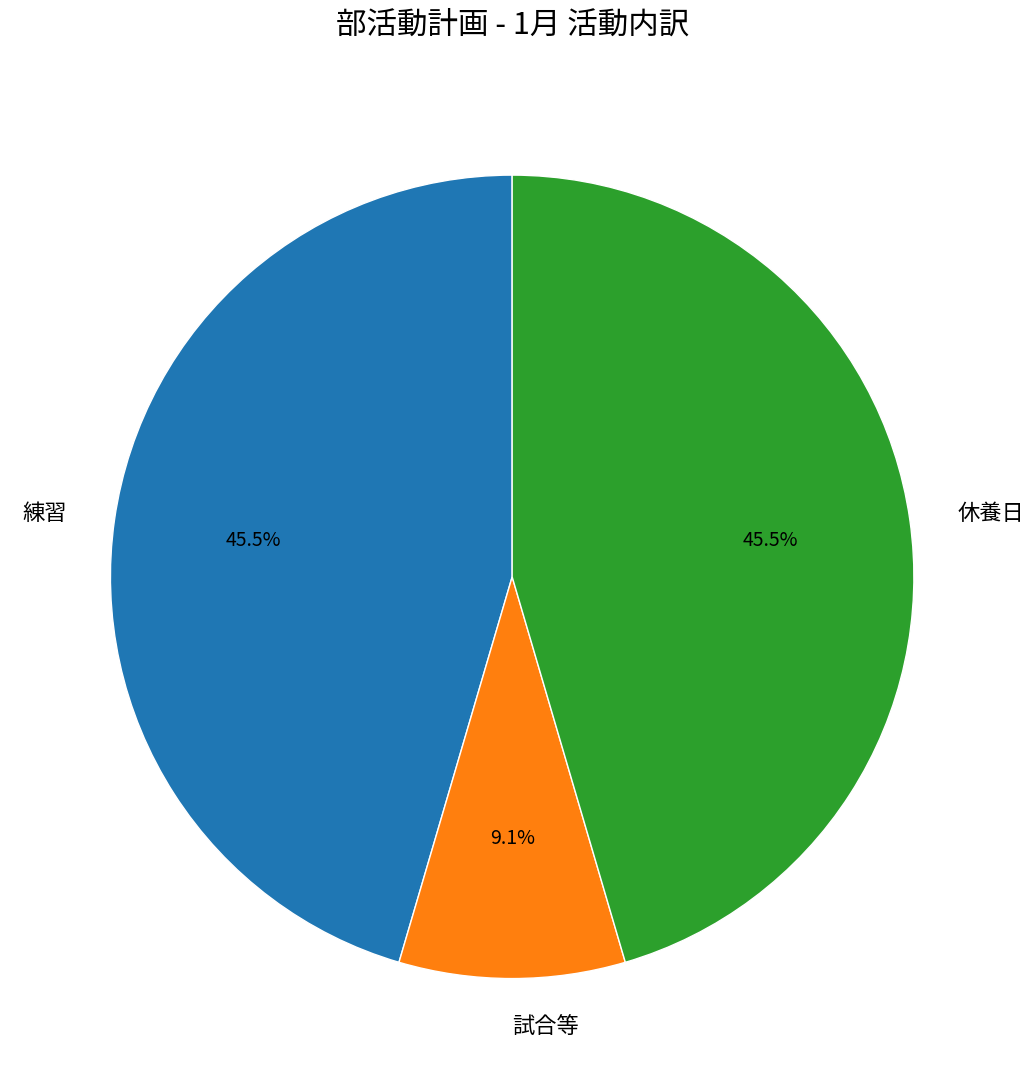

Is there a majority slice in this chart?

No